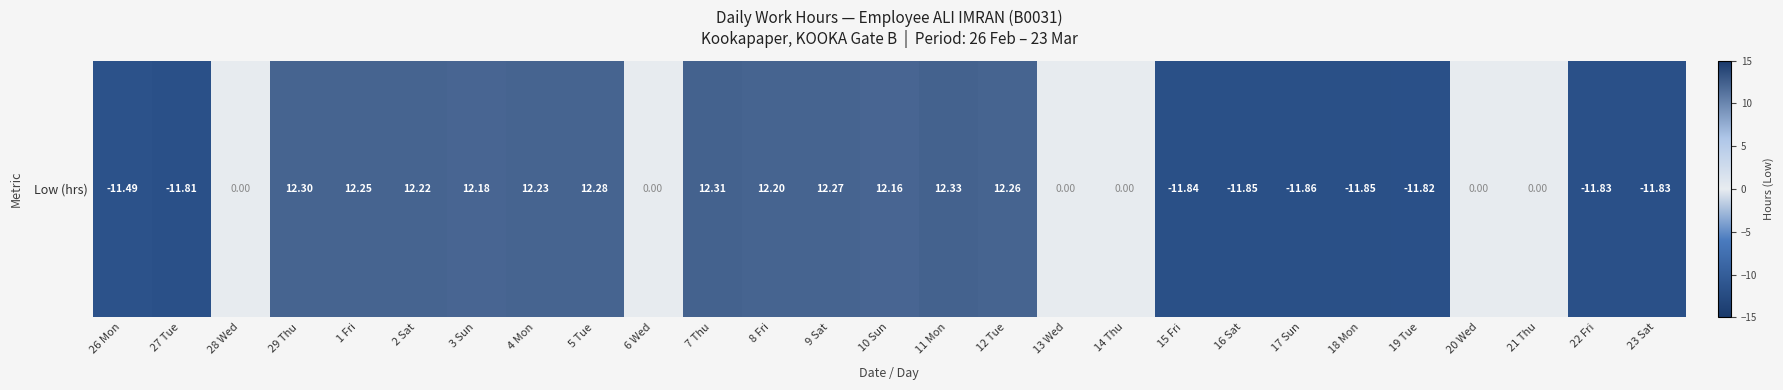

What is the average value?

1.5